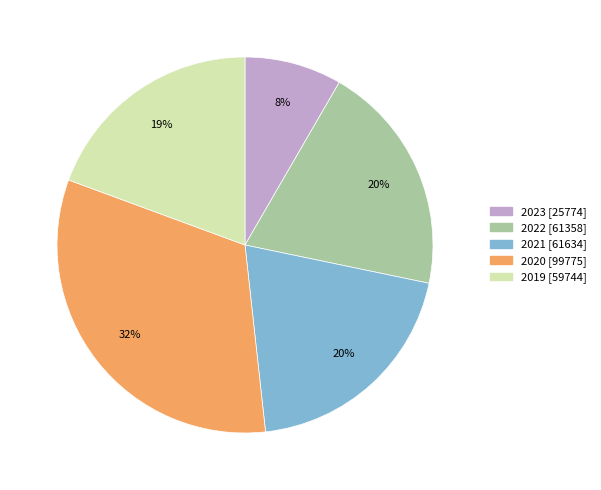

Is there a majority slice in this chart?

No